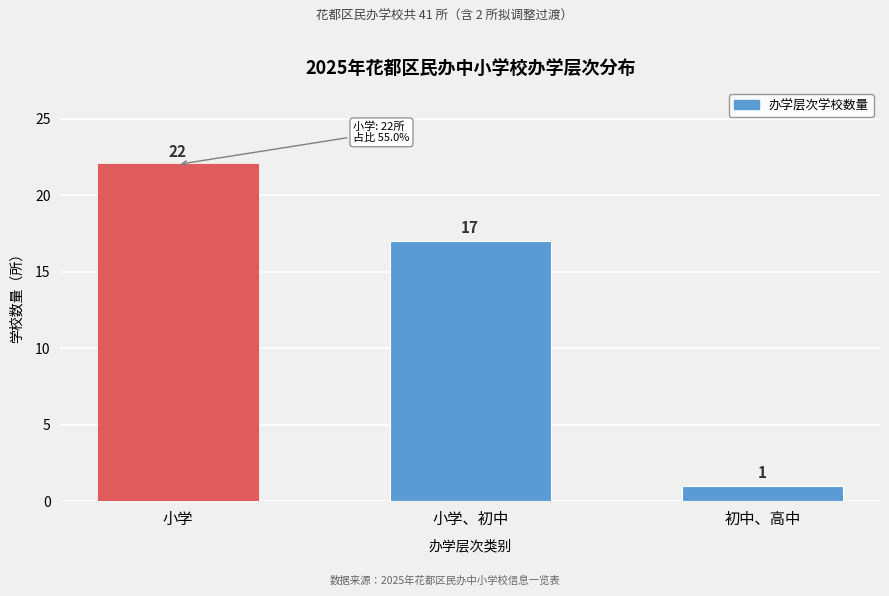

Reading right to left, transcribe all the data shown in this chart.

初中、高中=1	小学、初中=17	小学=22